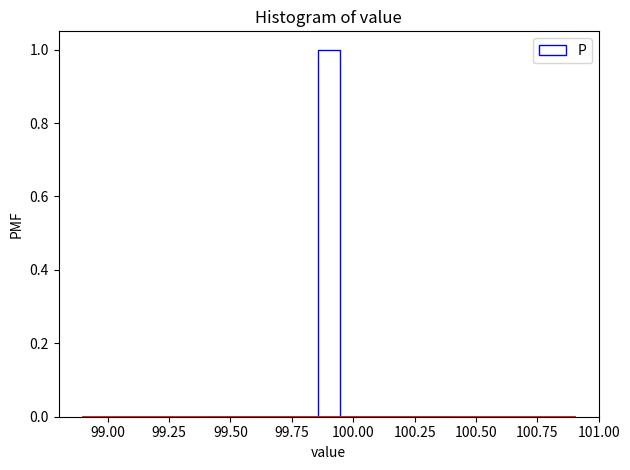

Around what value on the x-axis is the tallest bar? Give the approximate position of its centre, as read against the axis.

99.90